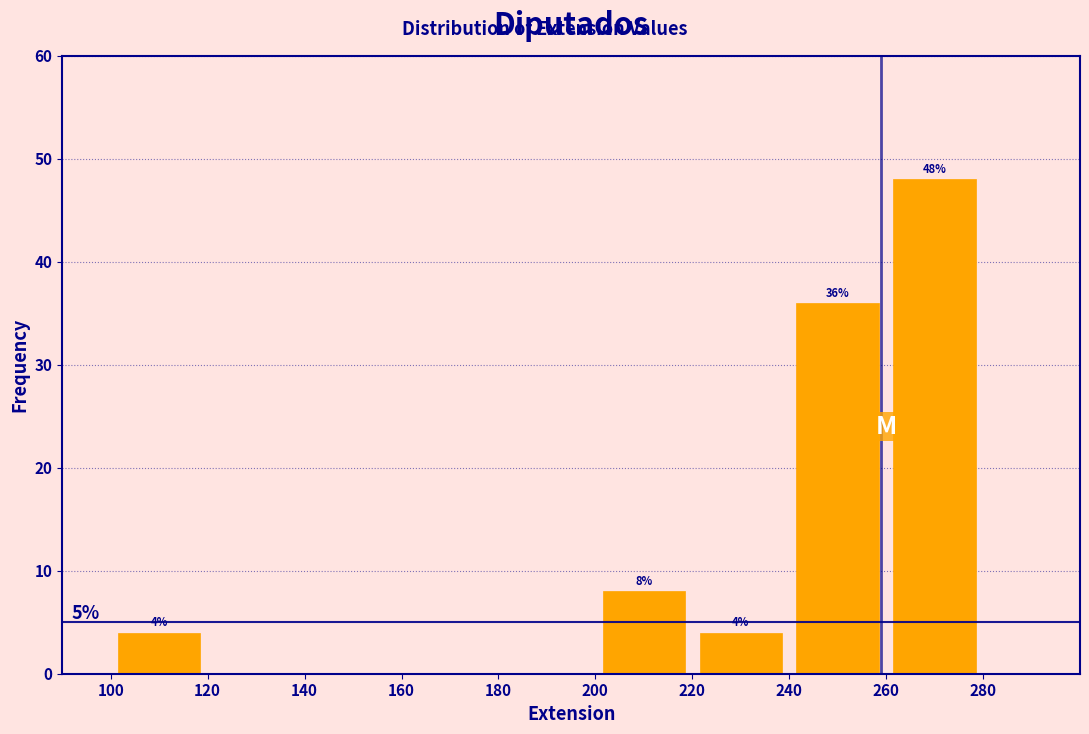

Which range on the x-axis has the tallest bar?

260 to 280